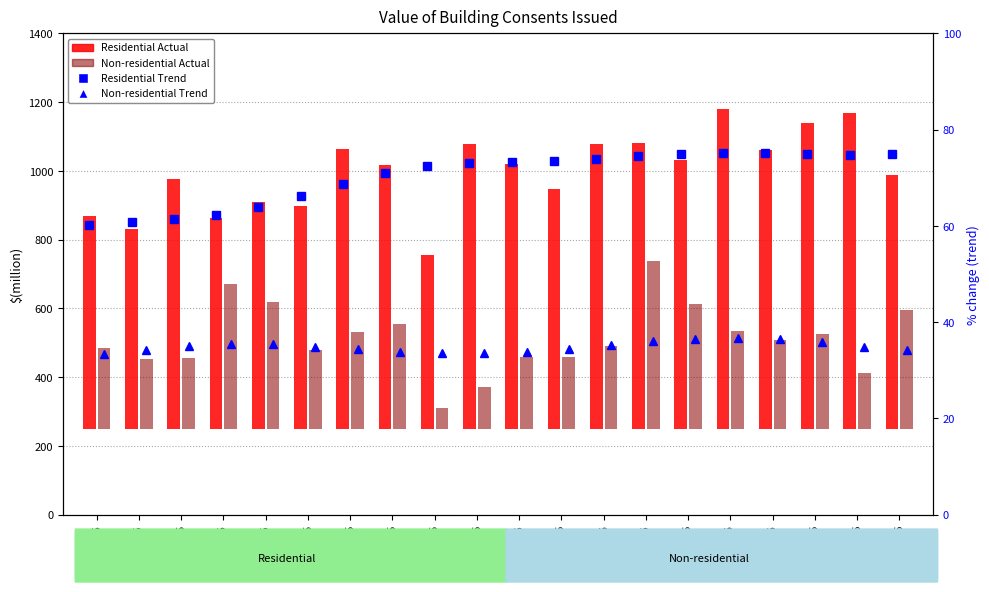

Between Oct-15 and Aug-15, which is larger?

Oct-15